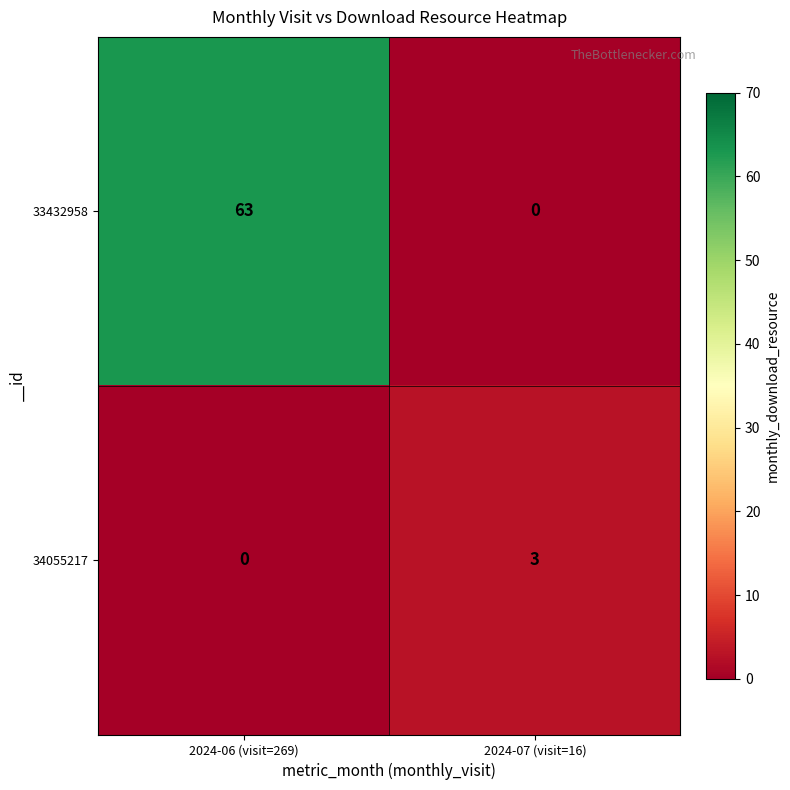

What is the sum of all 33432958 values?

63